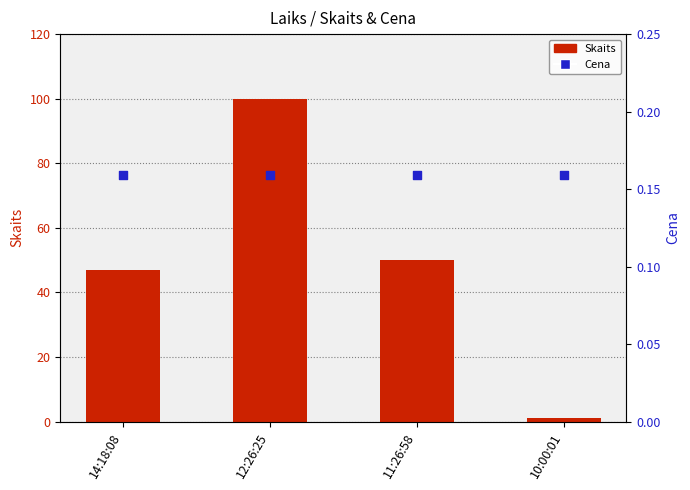

At which category is the sum across all series the highest?

12:26:25